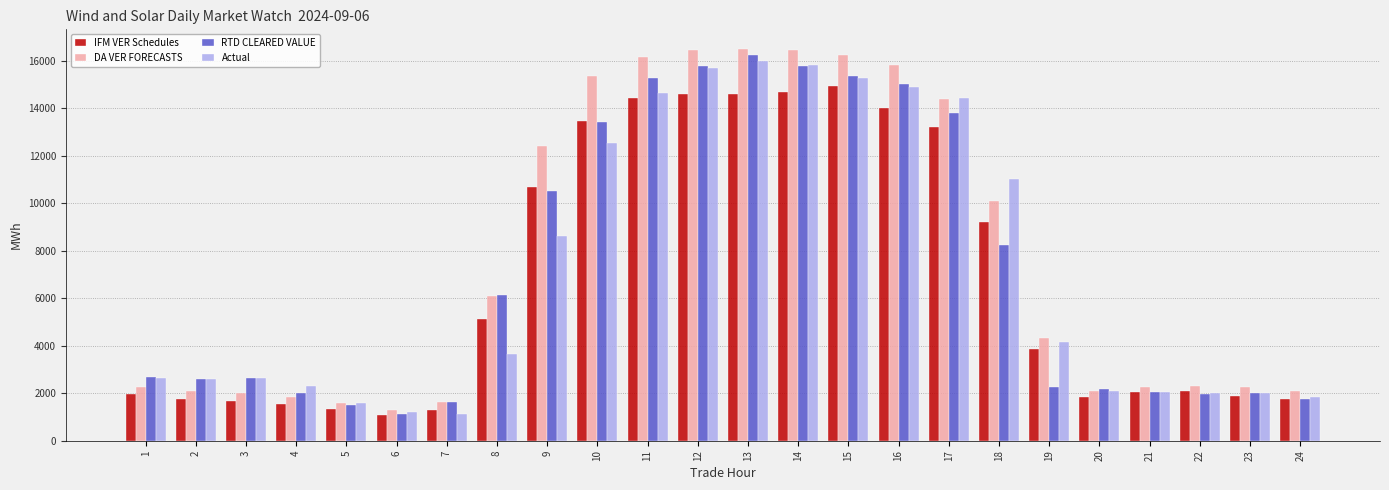

At which category is the sum across all series the highest?

13